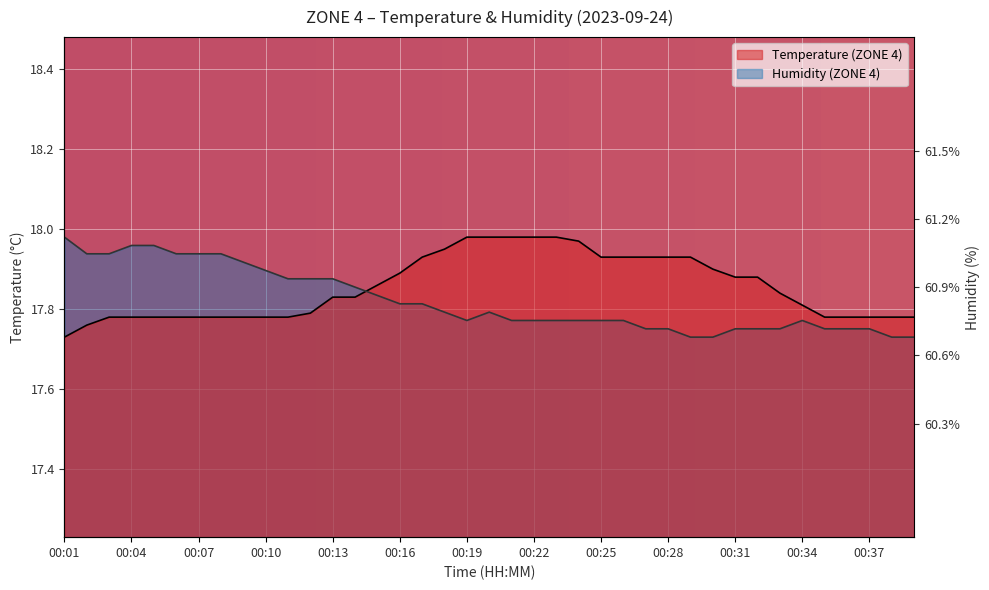

Between 00:08 and 00:13, which series saw the biggest shift?

Humidity (ZONE 4)